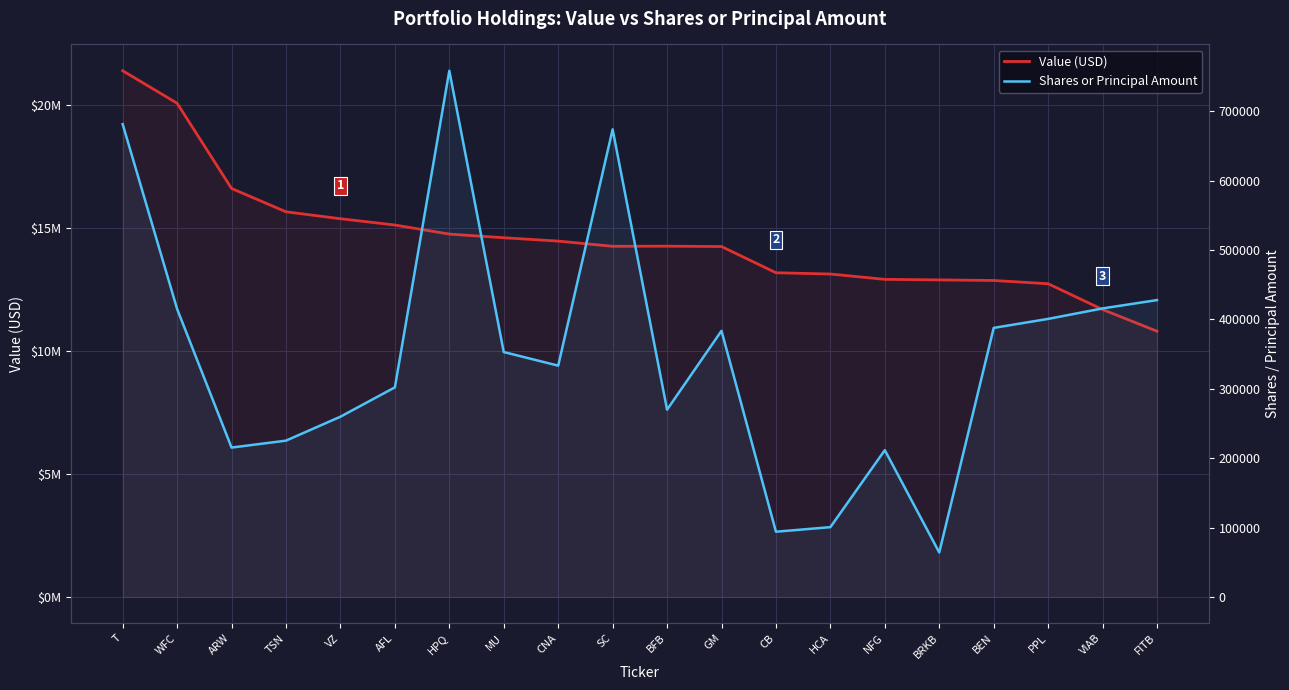

Which series has the largest total across all categories?

Value (USD)